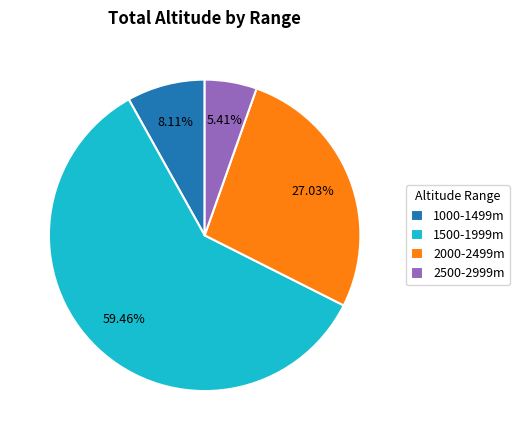

Rank the categories by value from highest to lowest.

1500-1999m, 2000-2499m, 1000-1499m, 2500-2999m